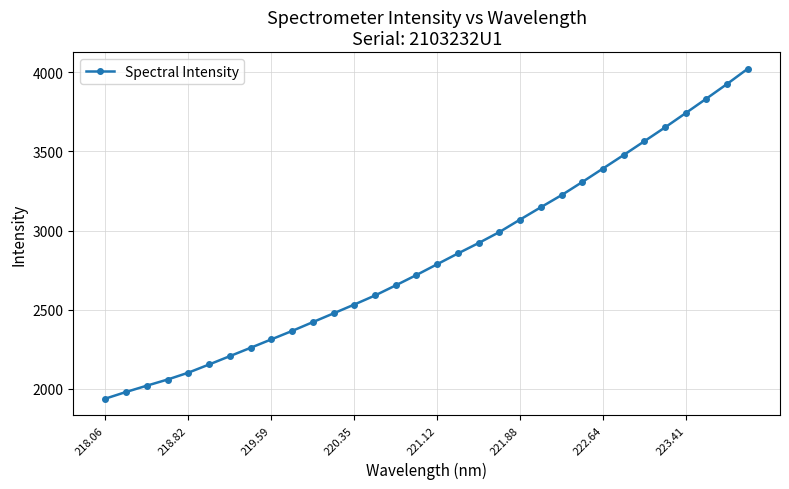

Reading left to right, list all the values displayed in this chart.

1939.0	1981.2	2020.9	2059.6	2103.0	2154.6	2207.2	2259.8	2313.0	2366.1	2421.9	2477.2	2532.8	2590.1	2653.9	2719.3	2787.4	2855.2	2921.0	2990.3	3069.0	3146.7	3223.0	3305.8	3391.1	3476.4	3563.5	3650.9	3741.3	3832.7	3925.3	4021.6